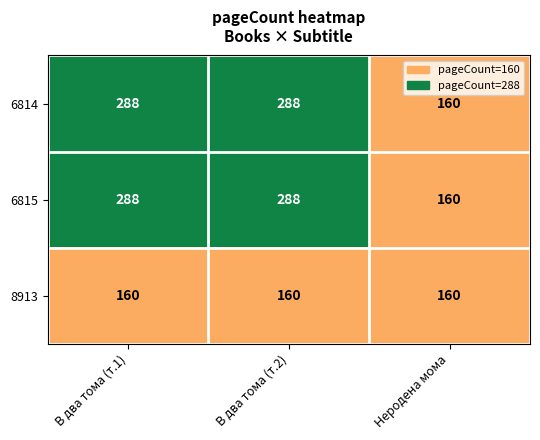

Reading left to right, extract all data points from this chart.

6814: 288	288	160
6815: 288	288	160
8913: 160	160	160